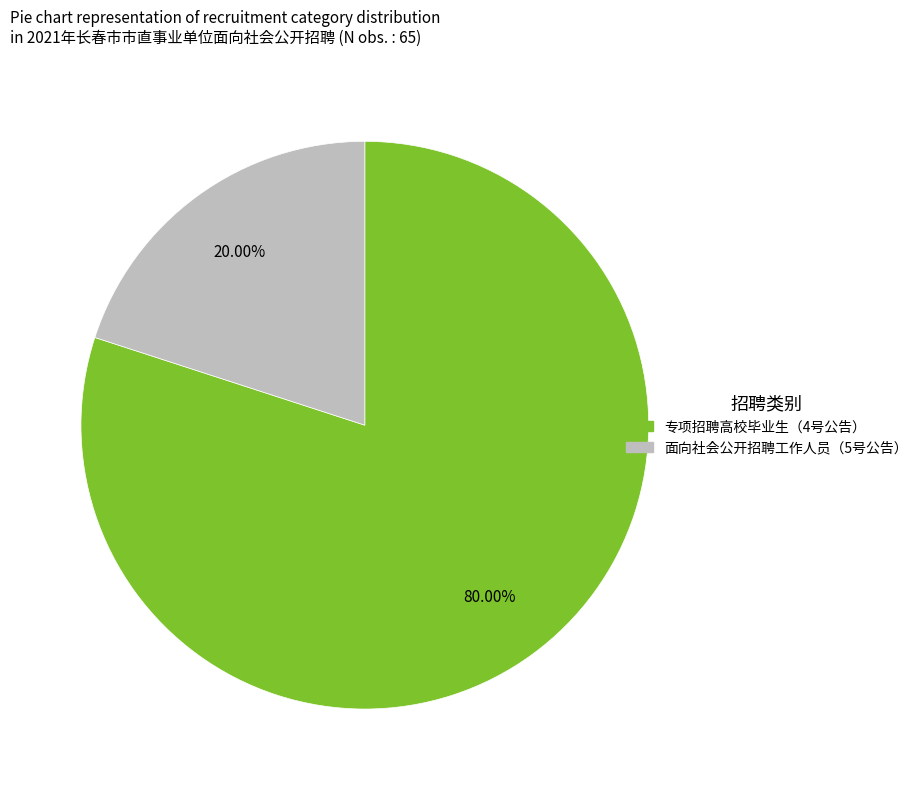

To the nearest percent, what portion does 专项招聘高校毕业生（4号公告） represent?

80%